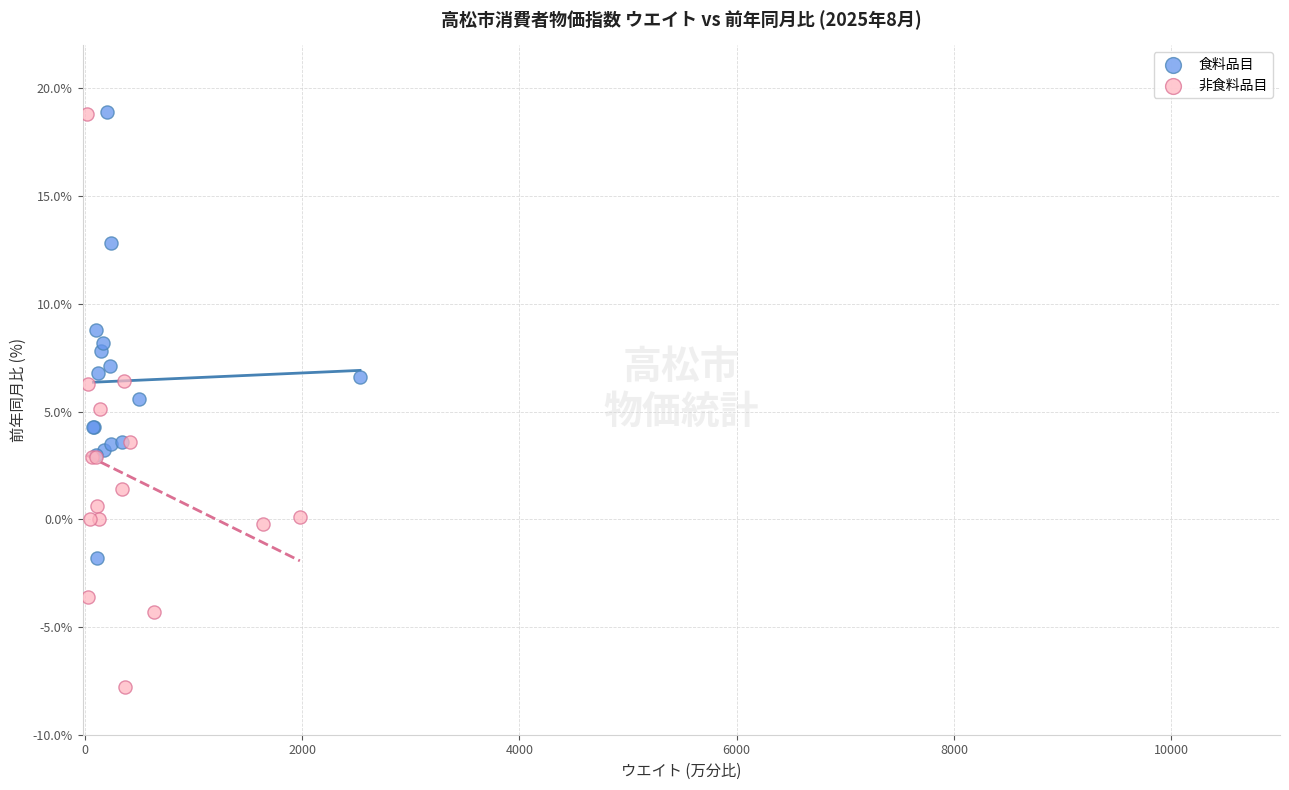

What are all the series names shown in the legend?

食料品目, 非食料品目